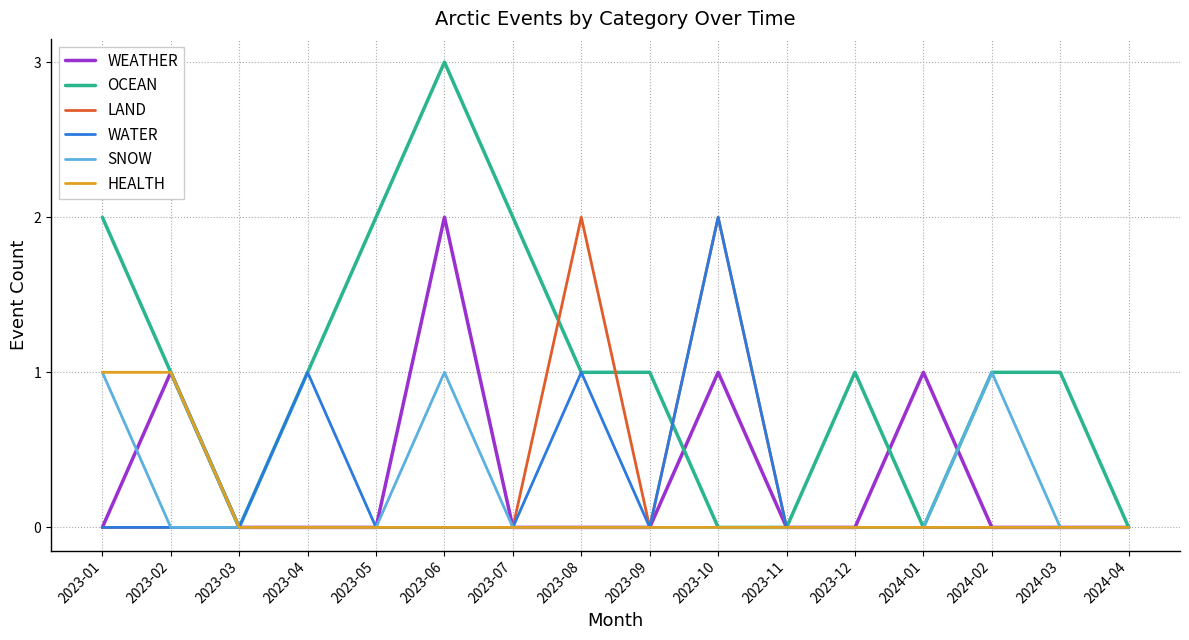

Which series has the largest total across all categories?

OCEAN